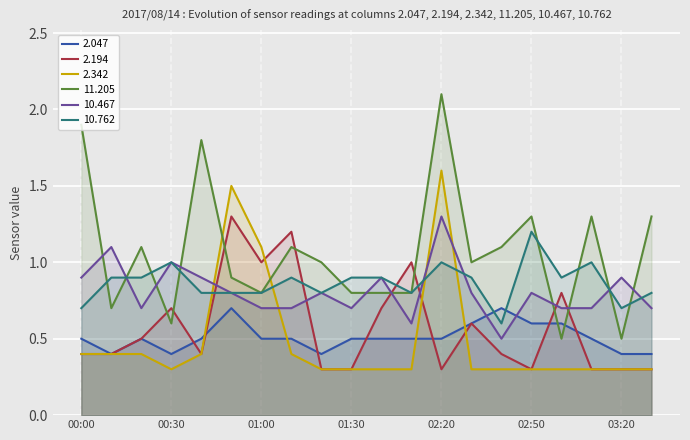

Reading left to right, transcribe all the data shown in this chart.

  2.047: 0.5	0.4	0.5	0.4	0.5	0.7	0.5	0.5	0.4	0.5	0.5	0.5	0.5	0.6	0.7	0.6	0.6	0.5	0.4	0.4
  2.194: 0.4	0.4	0.5	0.7	0.4	1.3	1.0	1.2	0.3	0.3	0.7	1.0	0.3	0.6	0.4	0.3	0.8	0.3	0.3	0.3
  2.342: 0.4	0.4	0.4	0.3	0.4	1.5	1.1	0.4	0.3	0.3	0.3	0.3	1.6	0.3	0.3	0.3	0.3	0.3	0.3	0.3
 11.205: 1.9	0.7	1.1	0.6	1.8	0.9	0.8	1.1	1.0	0.8	0.8	0.8	2.1	1.0	1.1	1.3	0.5	1.3	0.5	1.3
 10.467: 0.9	1.1	0.7	1.0	0.9	0.8	0.7	0.7	0.8	0.7	0.9	0.6	1.3	0.8	0.5	0.8	0.7	0.7	0.9	0.7
 10.762: 0.7	0.9	0.9	1.0	0.8	0.8	0.8	0.9	0.8	0.9	0.9	0.8	1.0	0.9	0.6	1.2	0.9	1.0	0.7	0.8